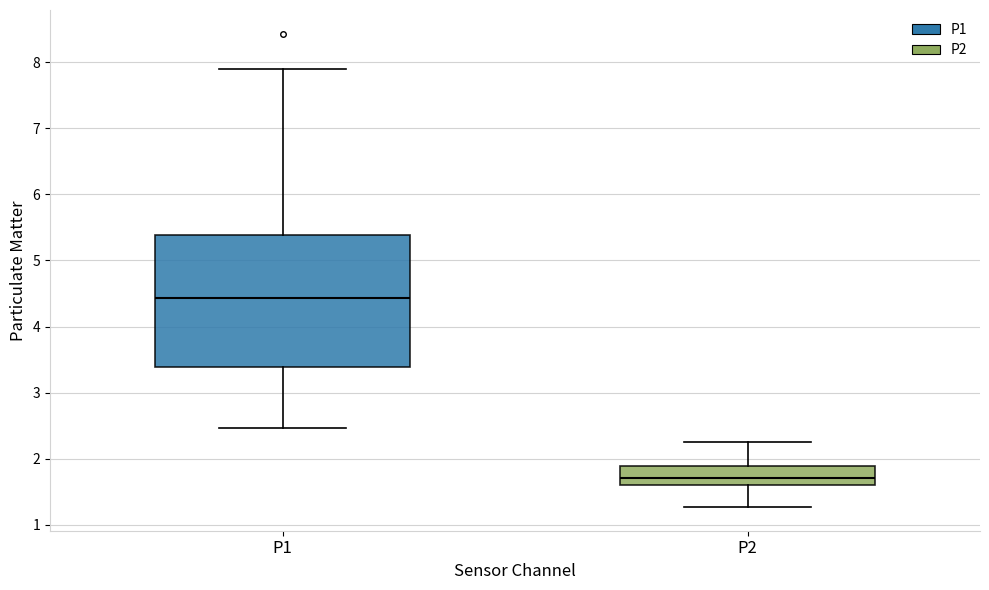

Reading left to right, transcribe this box plot: for each box, give where its median line is, the range the box spans, and where its two whiskers end, as read against the y-axis. The values are not printed on the chart, so give them approximately, as read against the axis.

P1: median 4.4, box 3.4 to 5.4, whiskers 2.5 to 7.9
P2: median 1.7, box 1.6 to 1.9, whiskers 1.3 to 2.3